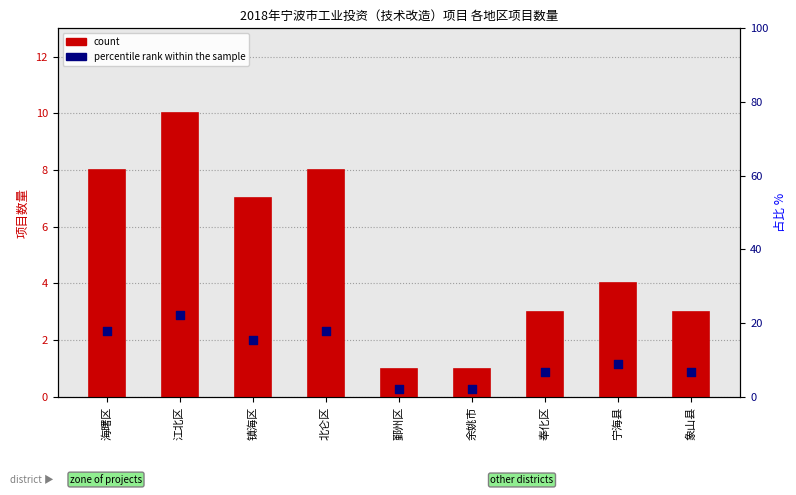

At how many categories does at least one series exceed 4?

7